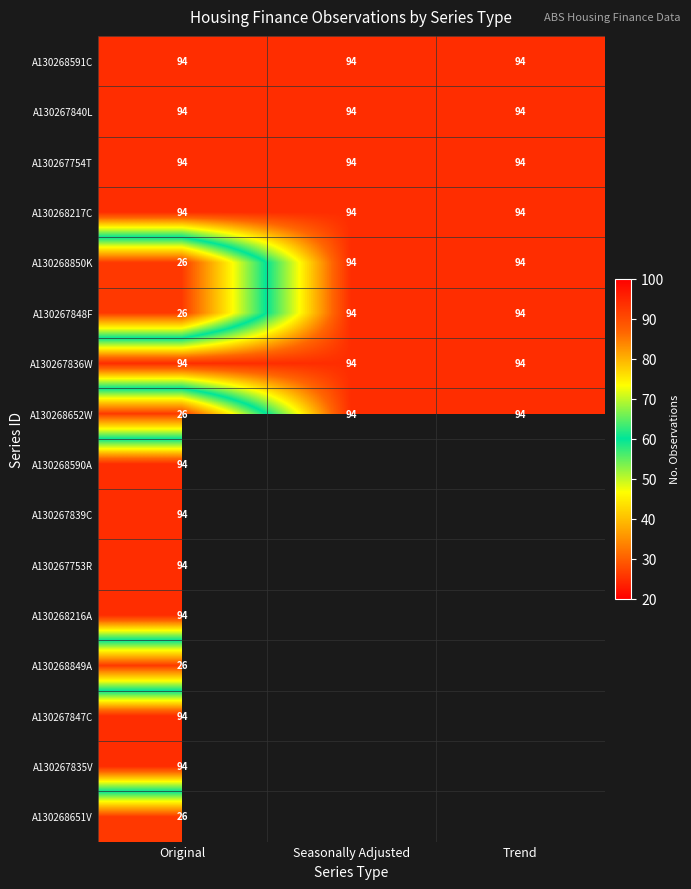

The value of A130268850K at Seasonally Adjusted is 33.2. True or false?

False